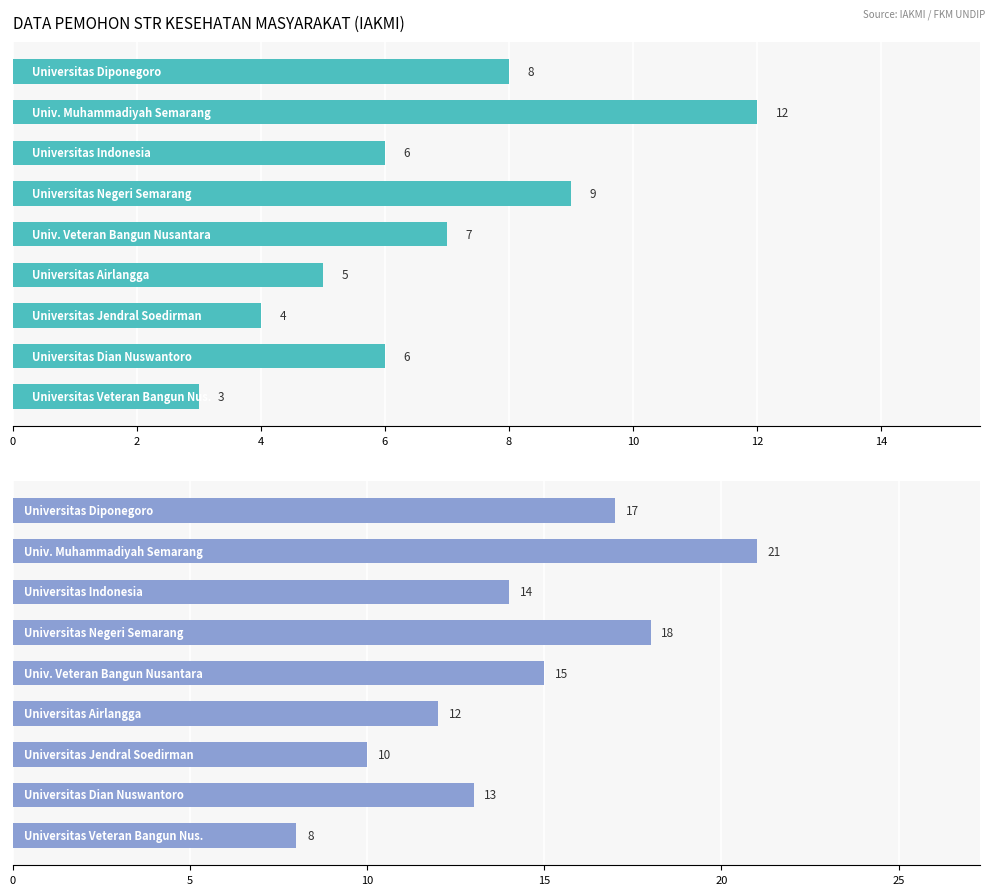

Reading right to left, extract all data points from this chart.

Laki-Laki: 3	6	4	5	7	9	6	12	8
Perempuan: 8	13	10	12	15	18	14	21	17